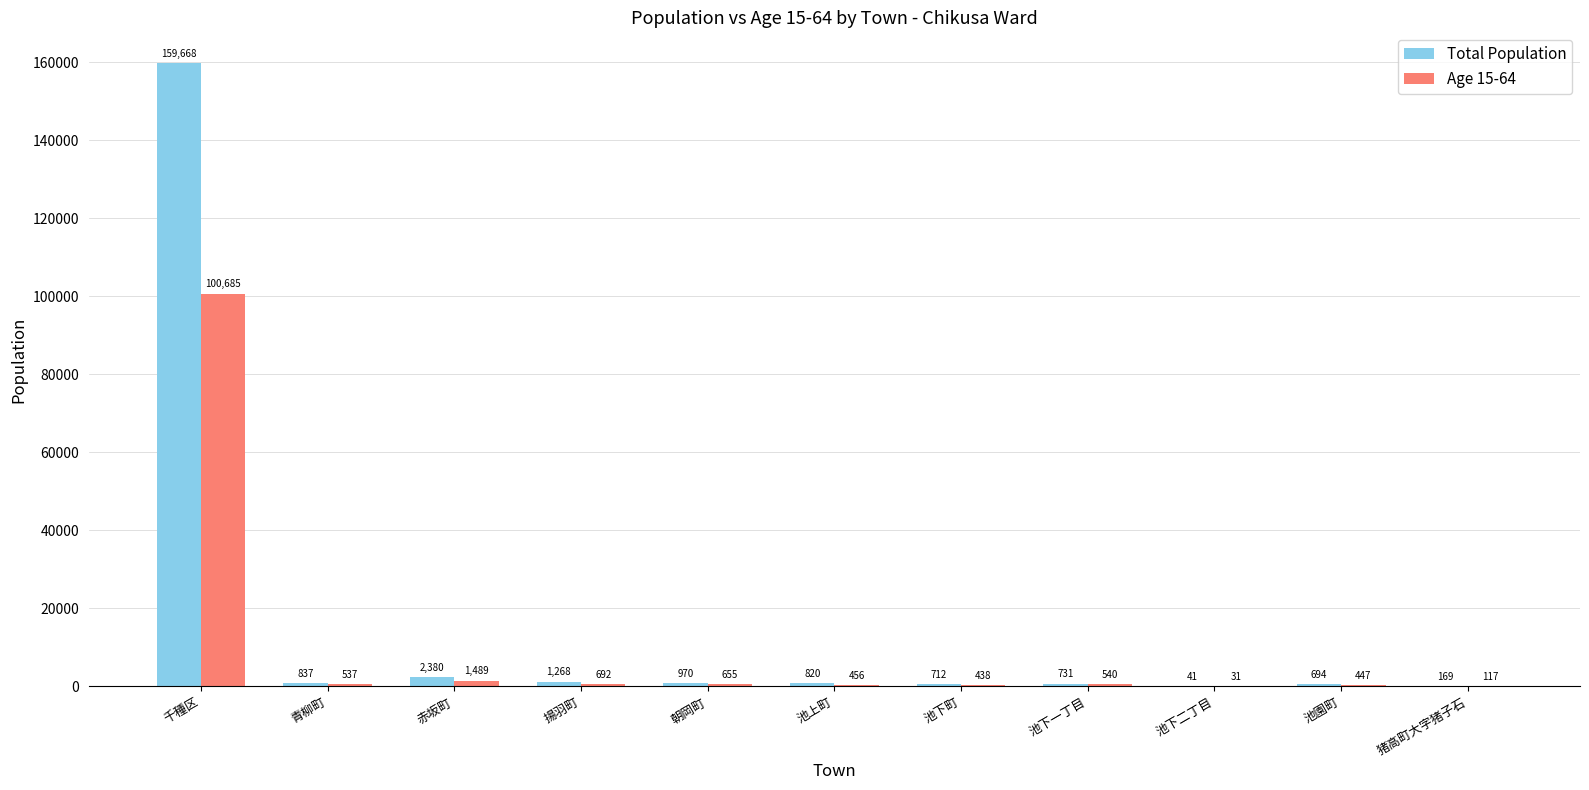

Which category has the highest value across all series?

千種区